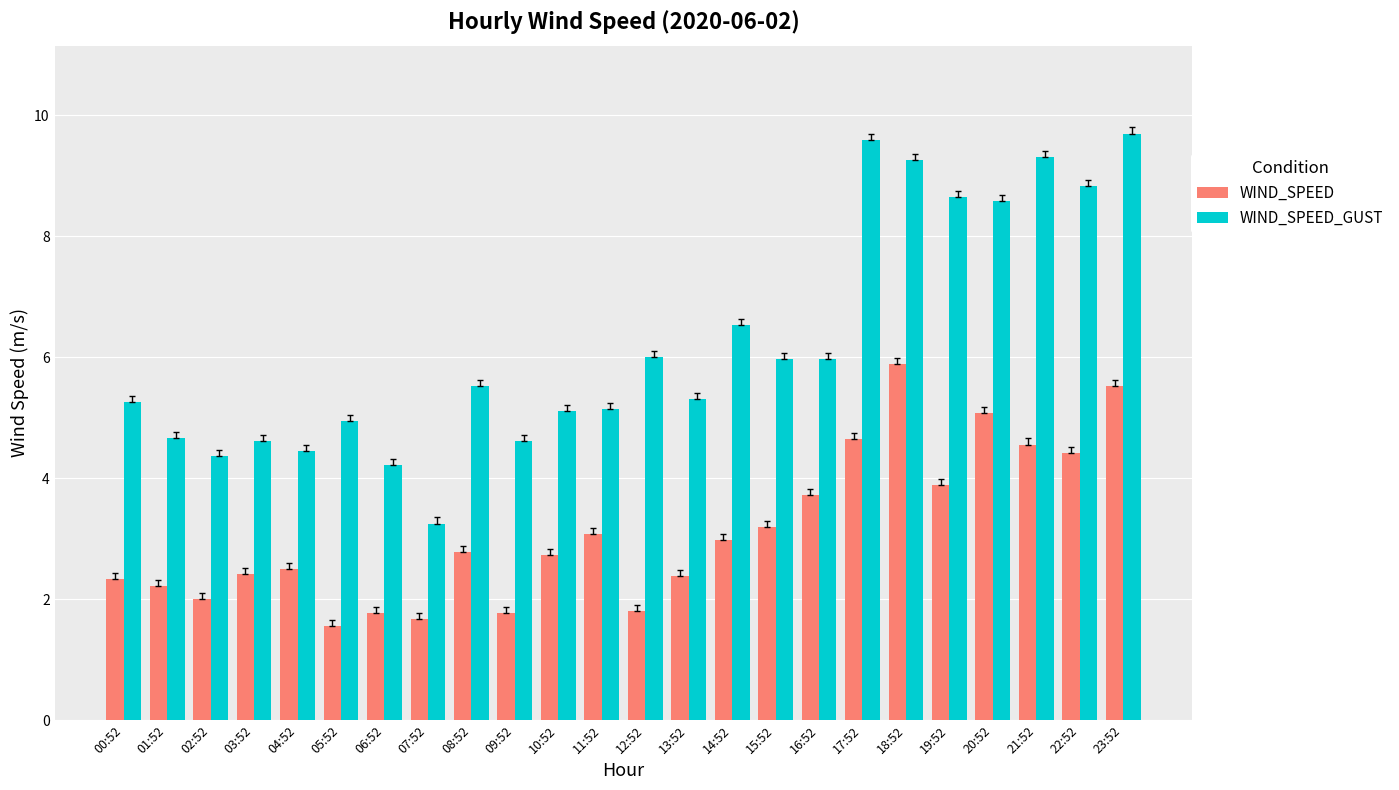

What is the difference between the highest and lowest values at 09:52?

2.8